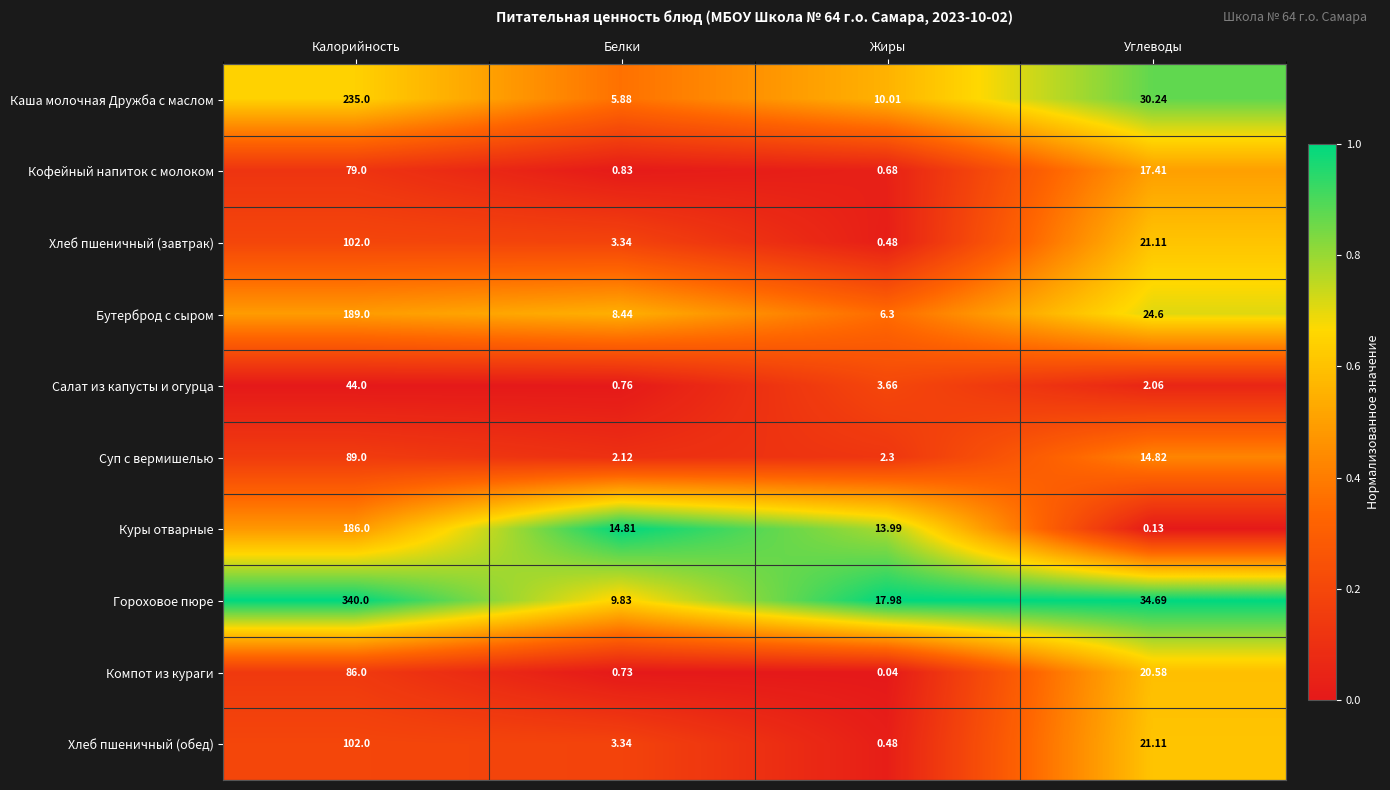

Is the value of Каша молочная Дружба с маслом at Белки greater than the value of Гороховое пюре at Углеводы?

No